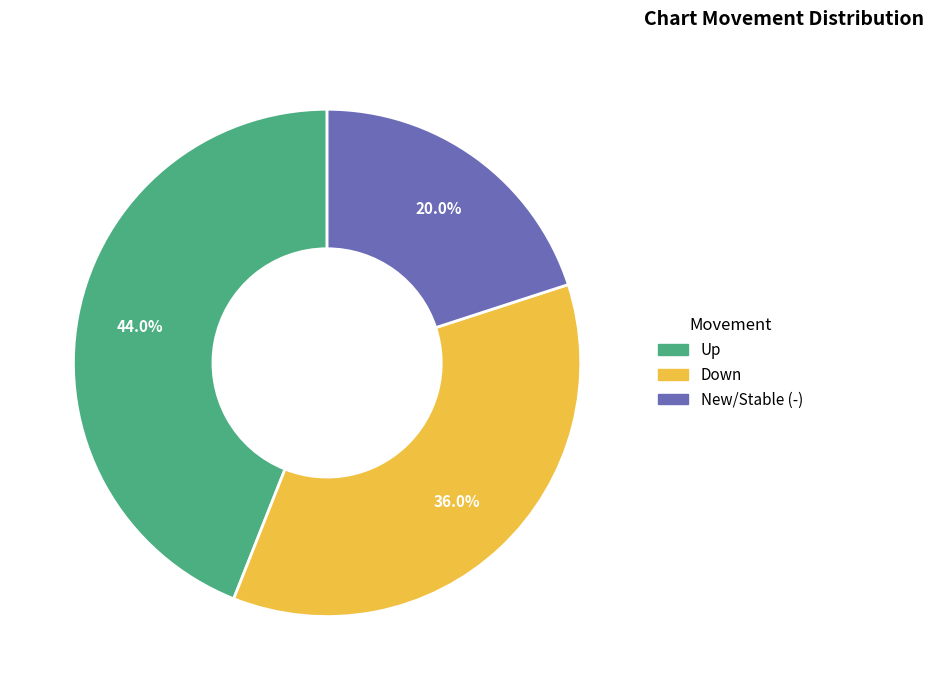

Rank the categories by value from highest to lowest.

Up, Down, New/Stable (-)